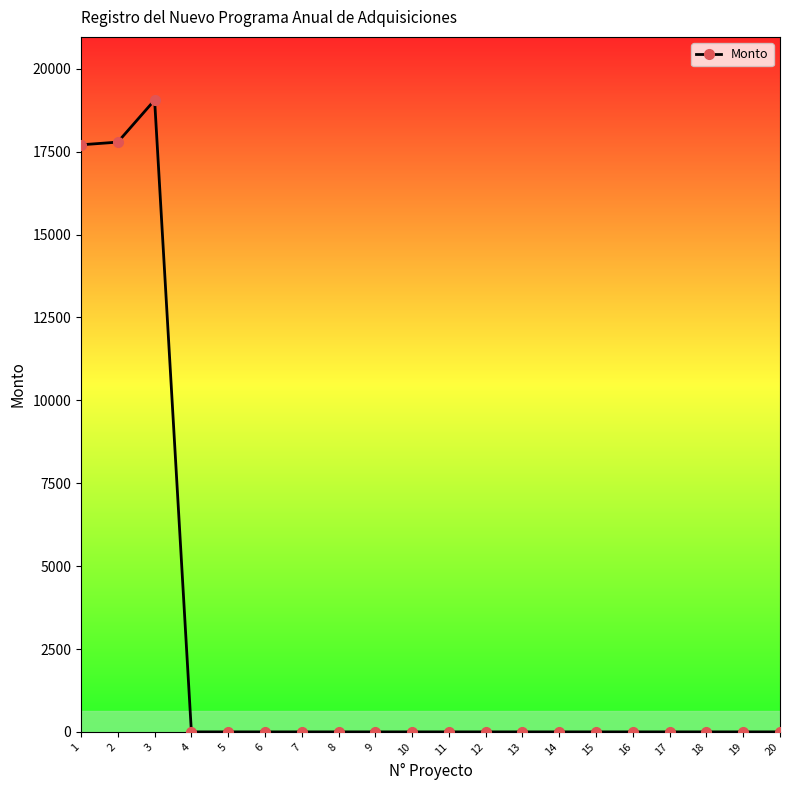

What is the value of the 2nd point from the left?

17789.7